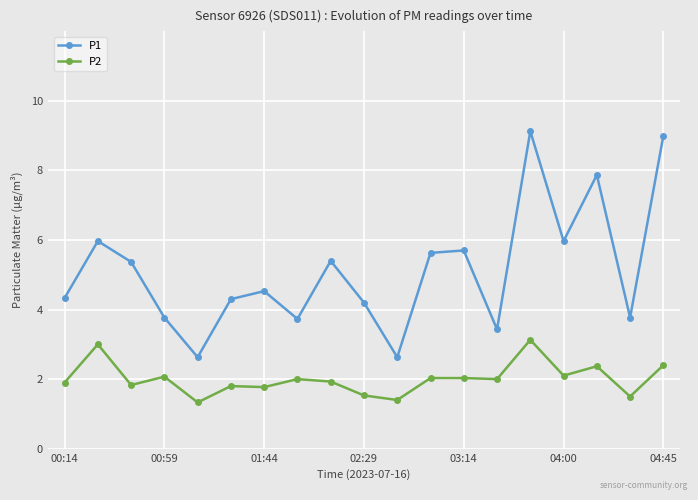

Which series has the widest spread of values?

P1